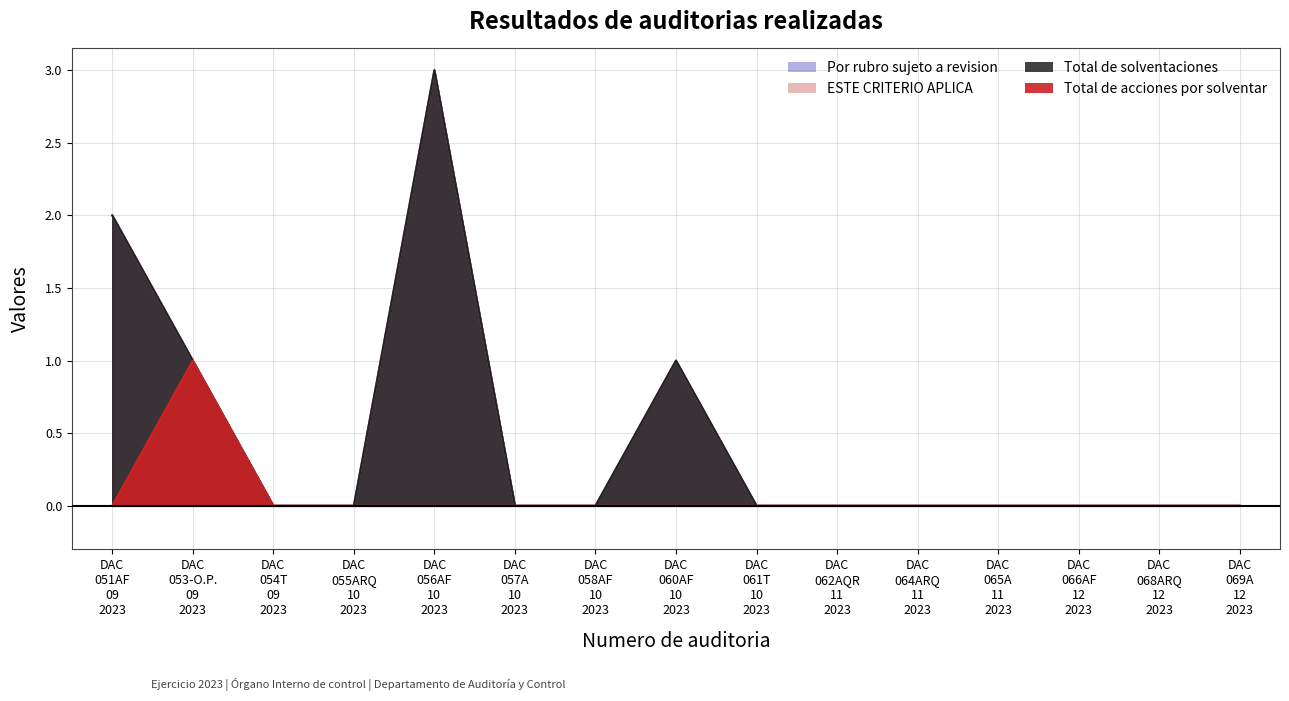

Does the chart have visible grid lines?

Yes